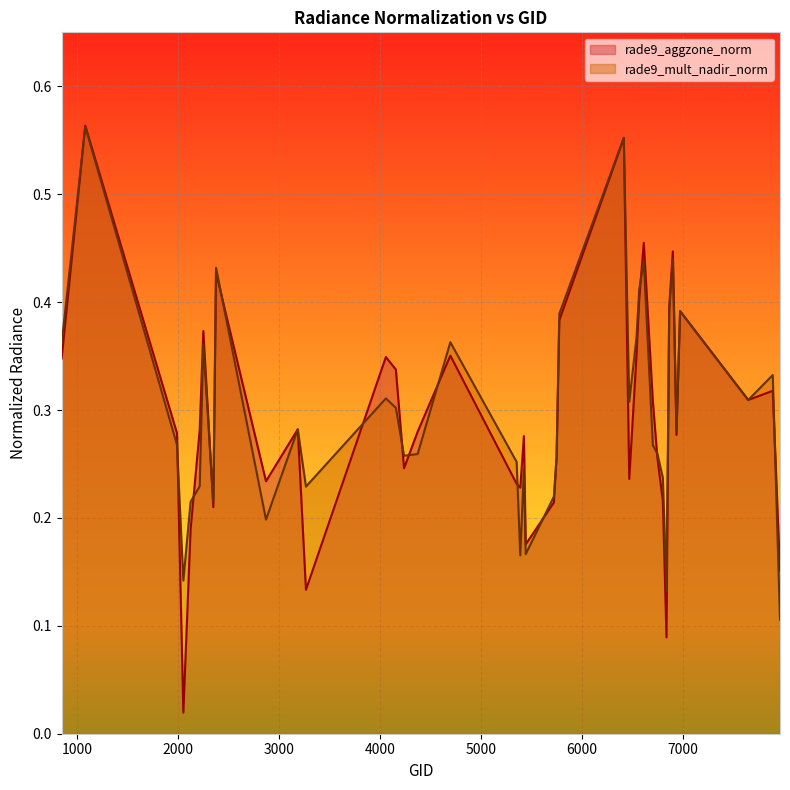

The value of rade9_aggzone_norm at 6614 is 0.5. True or false?

True